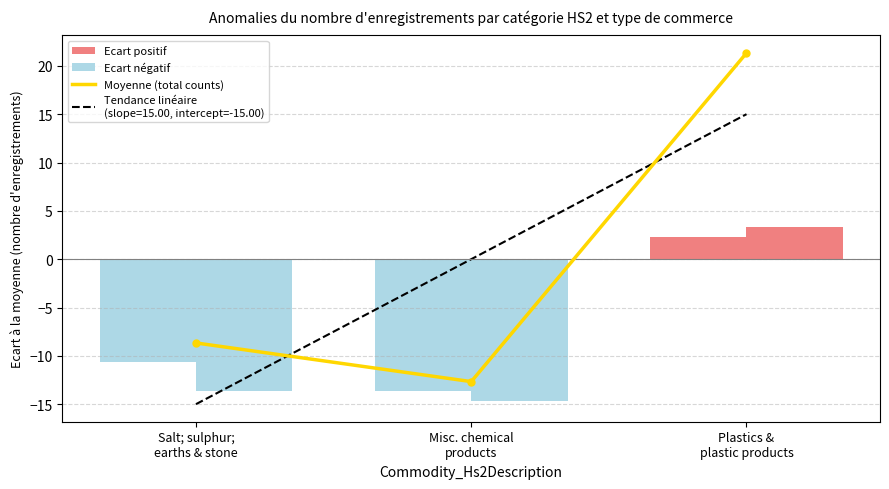

What is the change in value from Salt; sulphur;
earths & stone to Misc. chemical
products?

-4.0